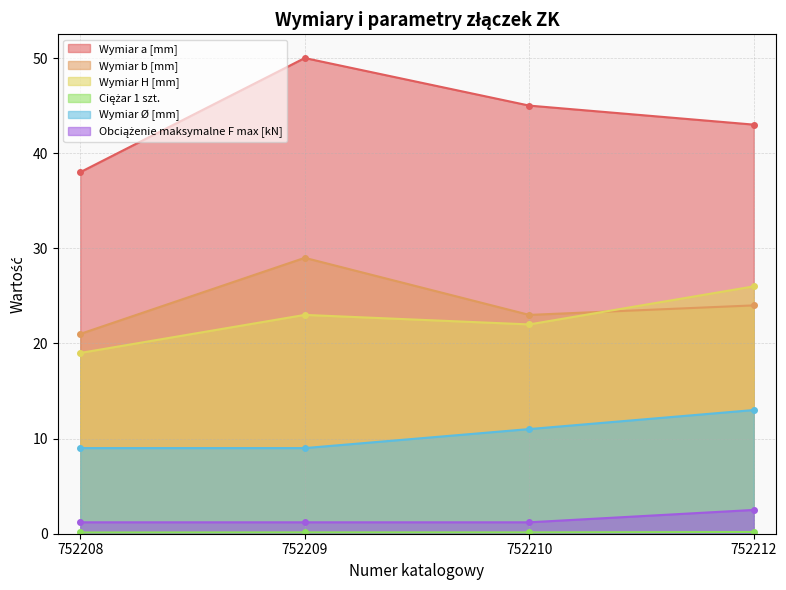

Reading right to left, what are all the values shown in this chart?

Wymiar a [mm]: 752212=43.0	752210=45.0	752209=50.0	752208=38.0
Wymiar b [mm]: 752212=24.0	752210=23.0	752209=29.0	752208=21.0
Wymiar H [mm]: 752212=26.0	752210=22.0	752209=23.0	752208=19.0
Ciężar 1 szt.: 752212=0.2	752210=0.1	752209=0.1	752208=0.1
Wymiar Ø [mm]: 752212=13.0	752210=11.0	752209=9.0	752208=9.0
Obciążenie maksymalne F max [kN]: 752212=2.5	752210=1.2	752209=1.2	752208=1.2